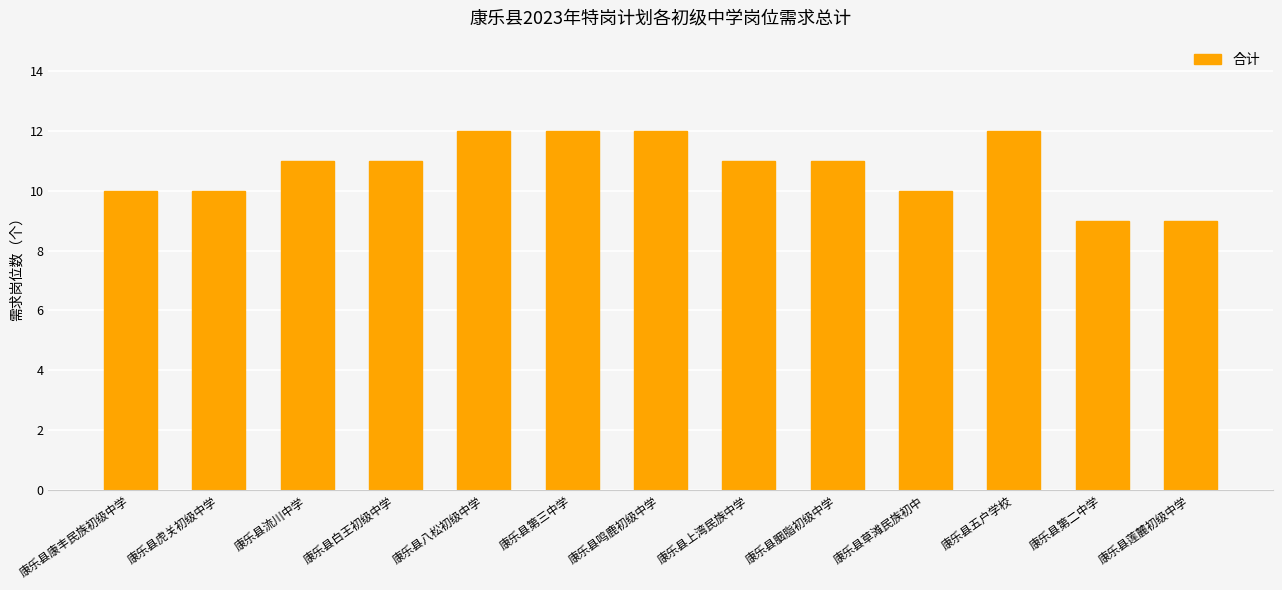

What is the sum of all values?

140